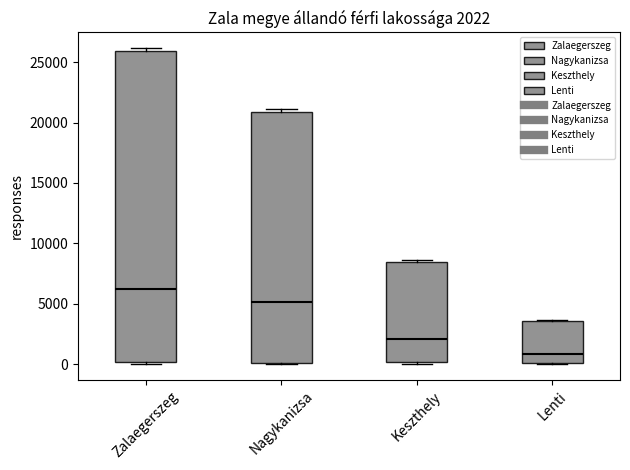

Comparing the boxes themselves (not the whiskers), which one is the tallest?

Zalaegerszeg